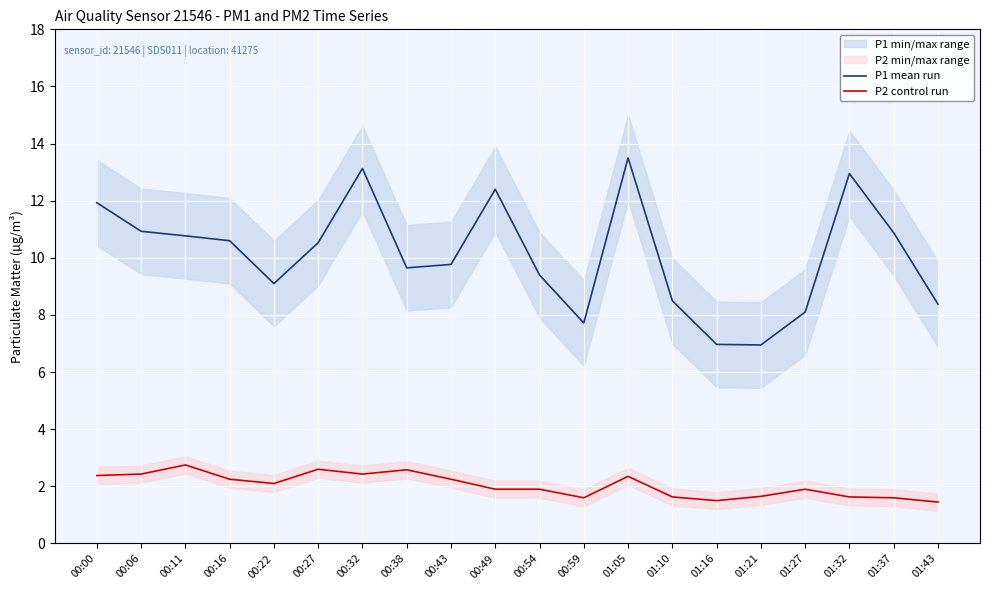

Reading left to right, what are all the values shown in this chart?

P1 mean run: 00:00=11.9	00:06=10.9	00:11=10.8	00:16=10.6	00:22=9.1	00:27=10.5	00:32=13.1	00:38=9.7	00:43=9.8	00:49=12.4	00:54=9.4	00:59=7.7	01:05=13.5	01:10=8.5	01:16=7.0	01:21=7.0	01:27=8.1	01:32=12.9	01:37=10.9	01:43=8.4
P2 control run: 00:00=2.4	00:06=2.4	00:11=2.8	00:16=2.2	00:22=2.1	00:27=2.6	00:32=2.4	00:38=2.6	00:43=2.2	00:49=1.9	00:54=1.9	00:59=1.6	01:05=2.4	01:10=1.6	01:16=1.5	01:21=1.6	01:27=1.9	01:32=1.6	01:37=1.6	01:43=1.4